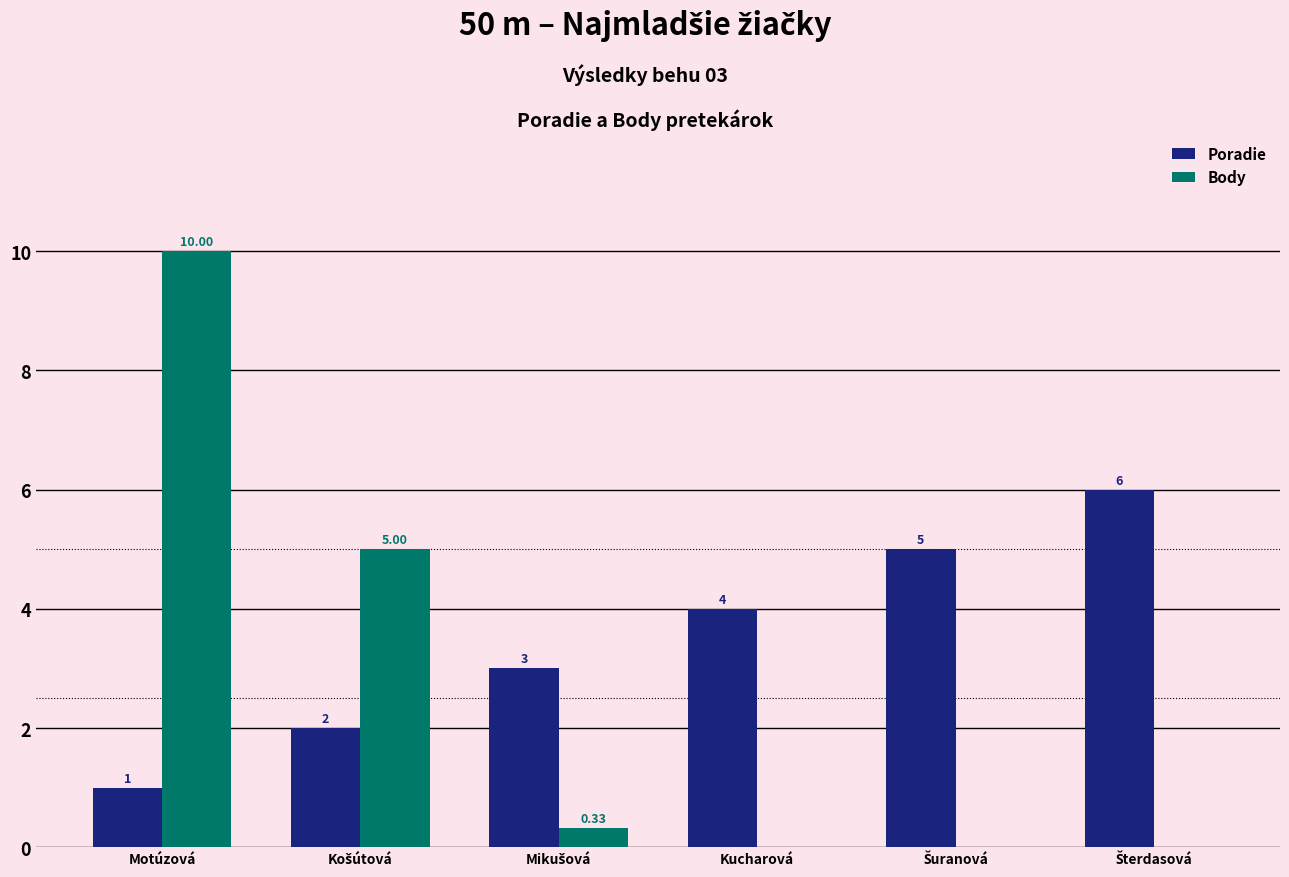

Which series has the largest total across all categories?

Poradie